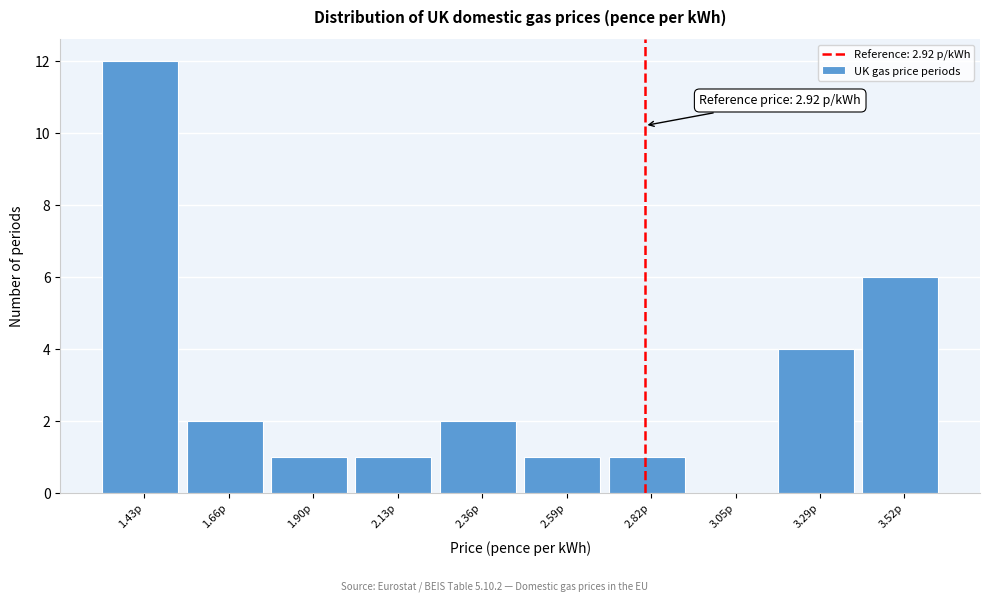

Reading left to right, what are all the values shown in this chart?

1.43p=12	1.66p=2	1.90p=1	2.13p=1	2.36p=2	2.59p=1	2.82p=1	3.05p=0	3.29p=4	3.52p=6